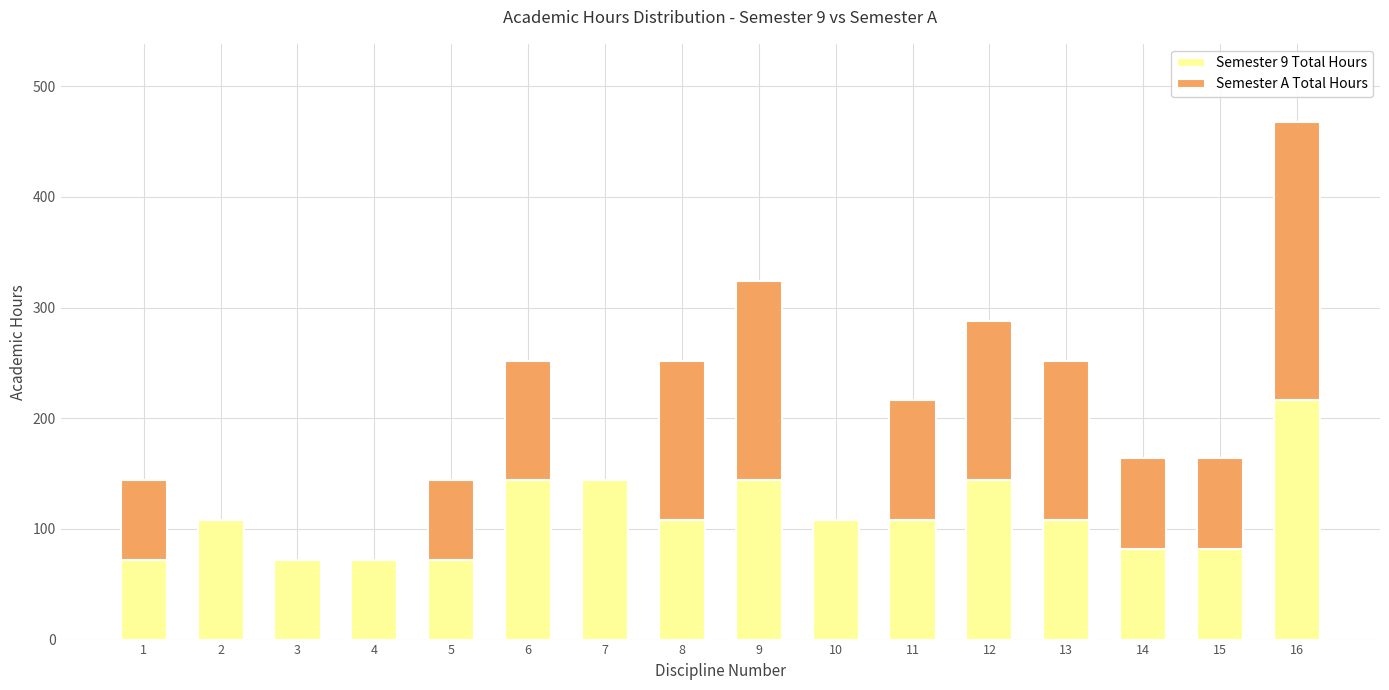

The value of Semester 9 Total Hours at 5 is 72. True or false?

True